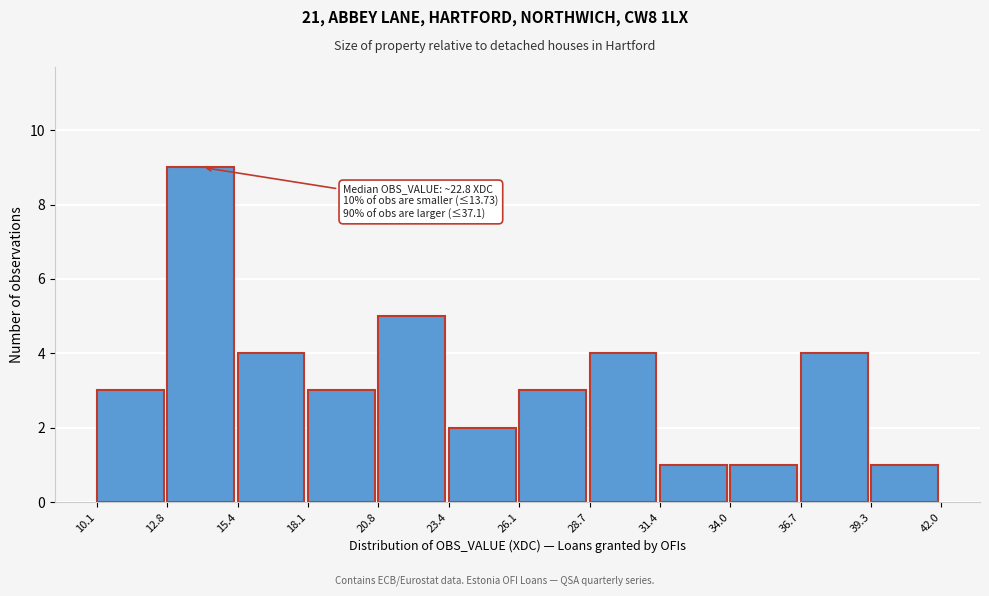

Over which range of the x-axis is the bar tallest?

12.8 to 15.4